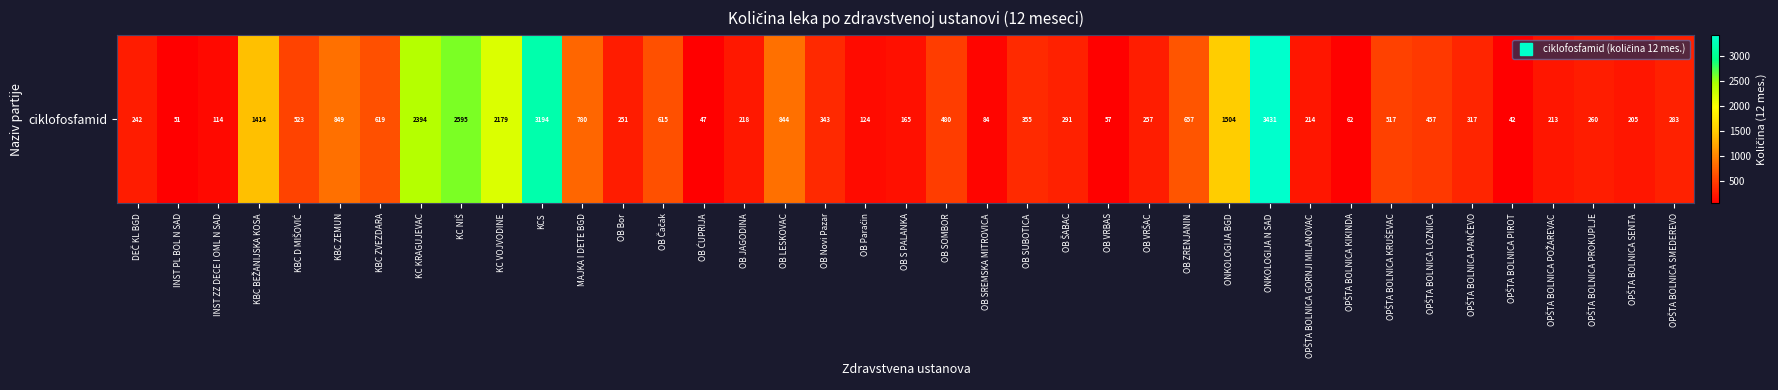

What is the difference between the values at KBC ZEMUN and OB ŠABAC?

558.4